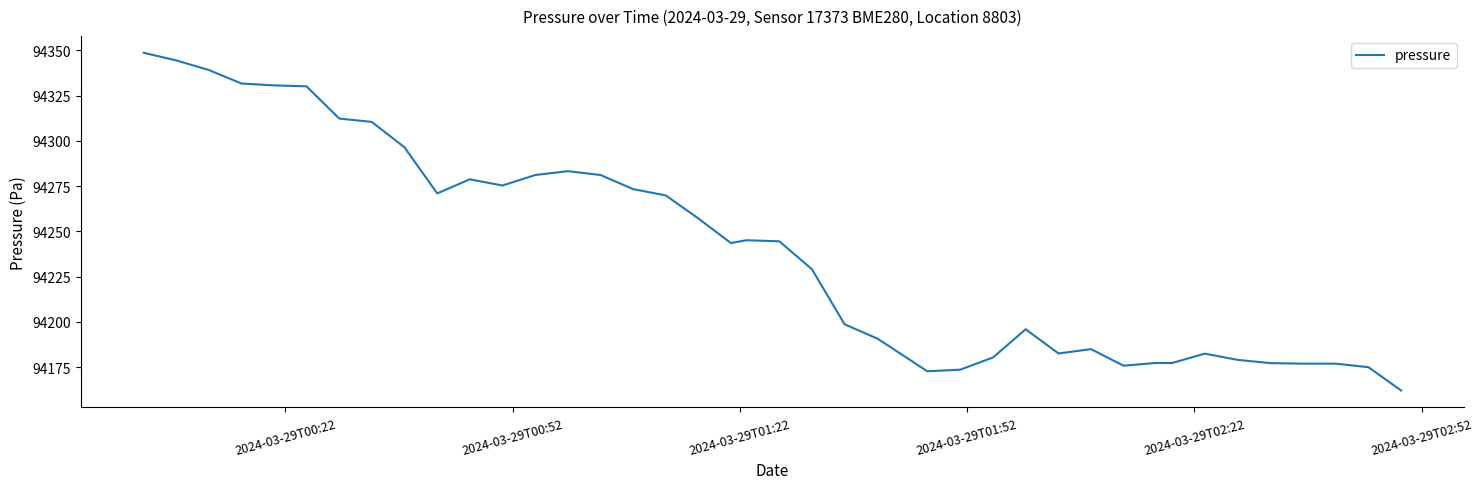

What is the difference between the maximum and minimum values?

186.6